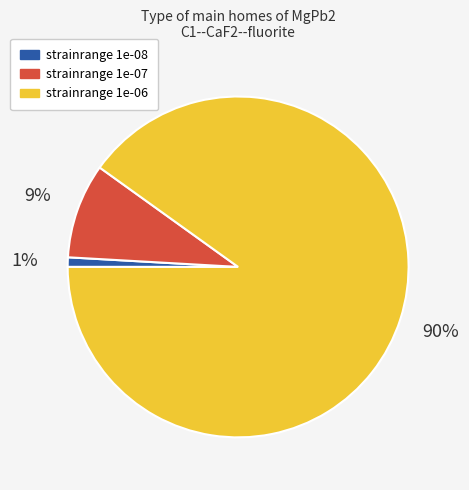

How many slices are in this pie chart?

3